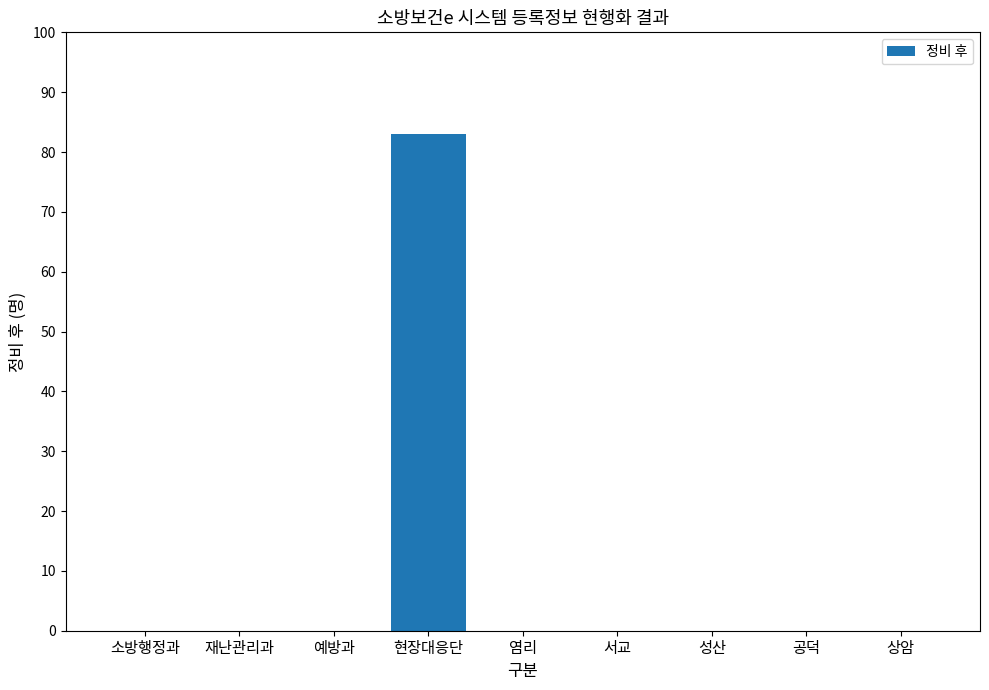

Reading right to left, list all the values displayed in this chart.

0	0	0	0	0	83	0	0	0